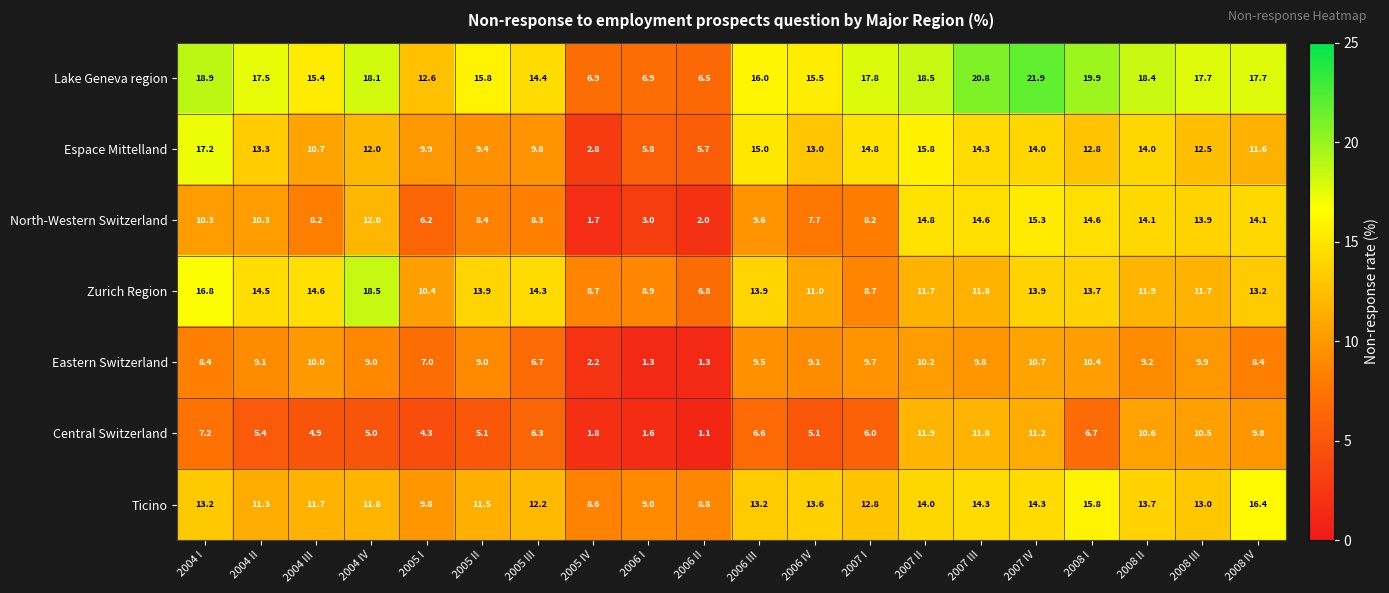

Where does the Central Switzerland series first go above 6?

2004 I